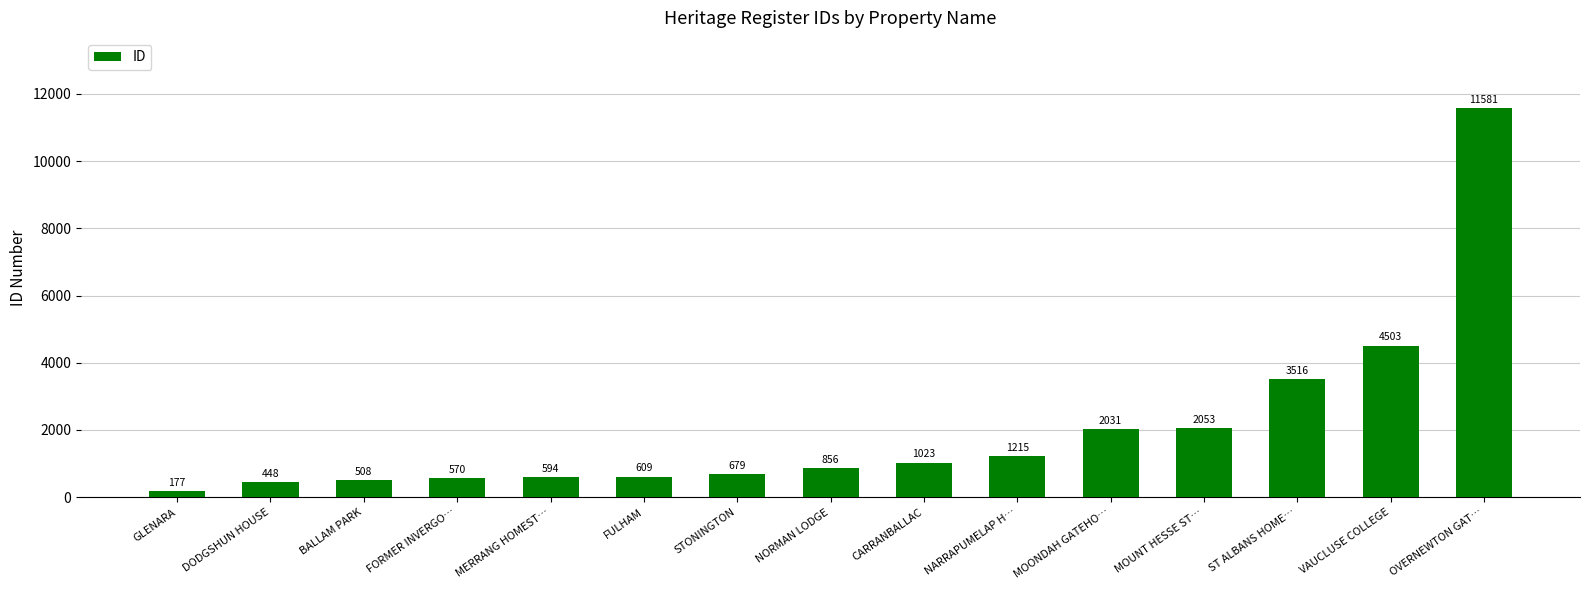

What is the sum of all values?

30363